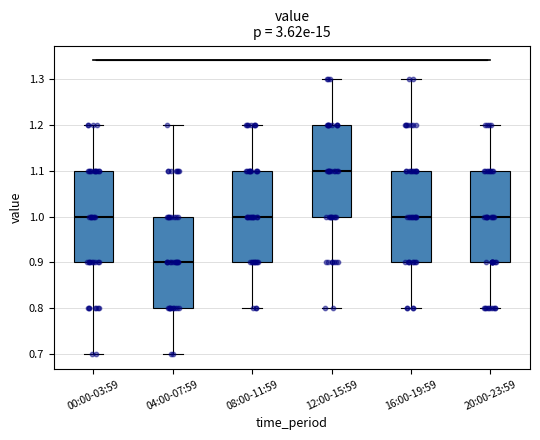

Reading left to right, read every box against the y-axis: the position of its median line, the range the box covers, and the ends of its whiskers. The values are not printed on the chart, so give them approximately, as read against the axis.

00:00-03:59: median 1.0, box 0.9 to 1.1, whiskers 0.7 to 1.2
04:00-07:59: median 0.9, box 0.8 to 1.0, whiskers 0.7 to 1.2
08:00-11:59: median 1.0, box 0.9 to 1.1, whiskers 0.8 to 1.2
12:00-15:59: median 1.1, box 1.0 to 1.2, whiskers 0.8 to 1.3
16:00-19:59: median 1.0, box 0.9 to 1.1, whiskers 0.8 to 1.3
20:00-23:59: median 1.0, box 0.9 to 1.1, whiskers 0.8 to 1.2